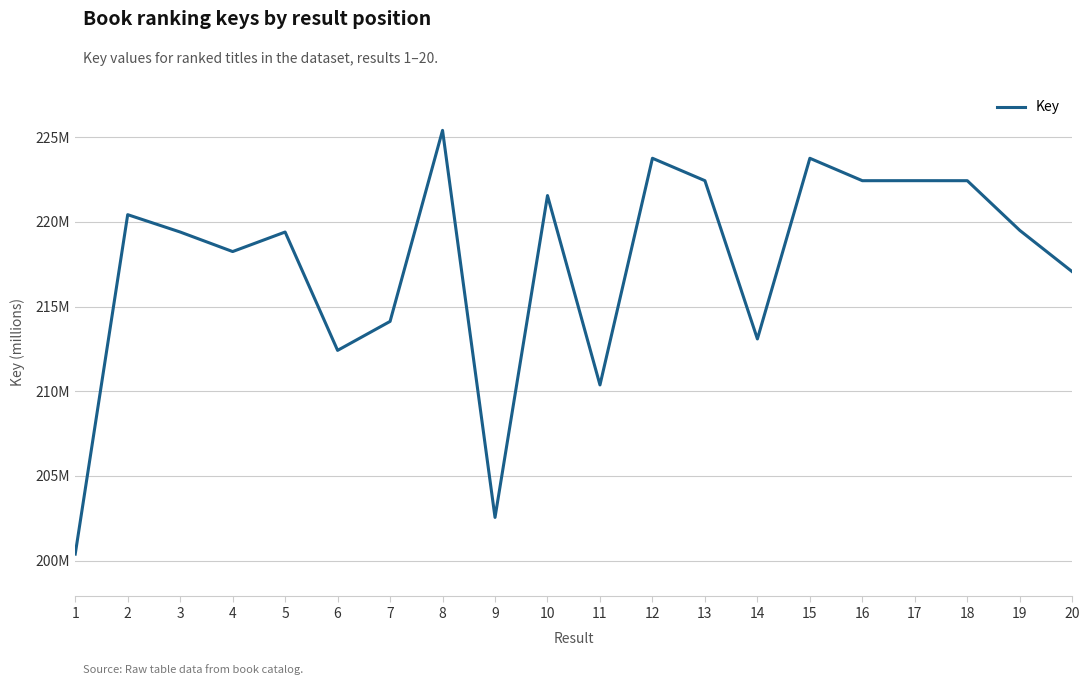

What is the minimum value shown in the chart?

200.4